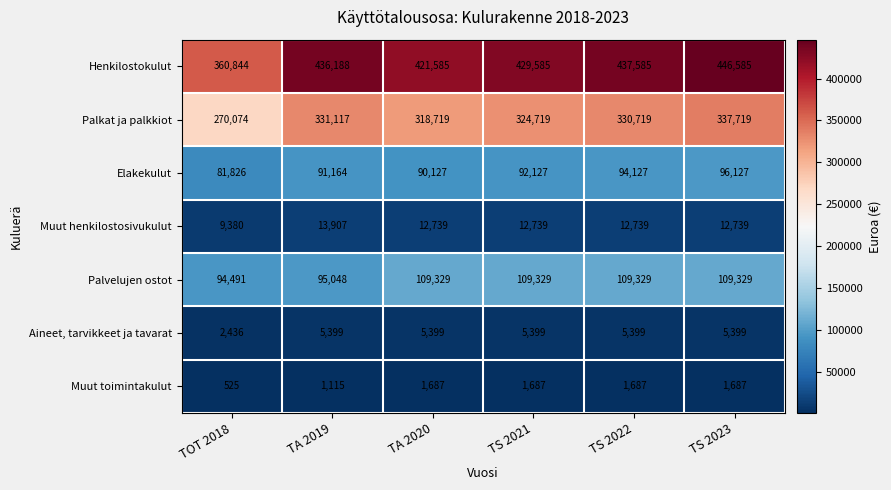

What is the spread (max minus min) of values at TA 2020?

419898